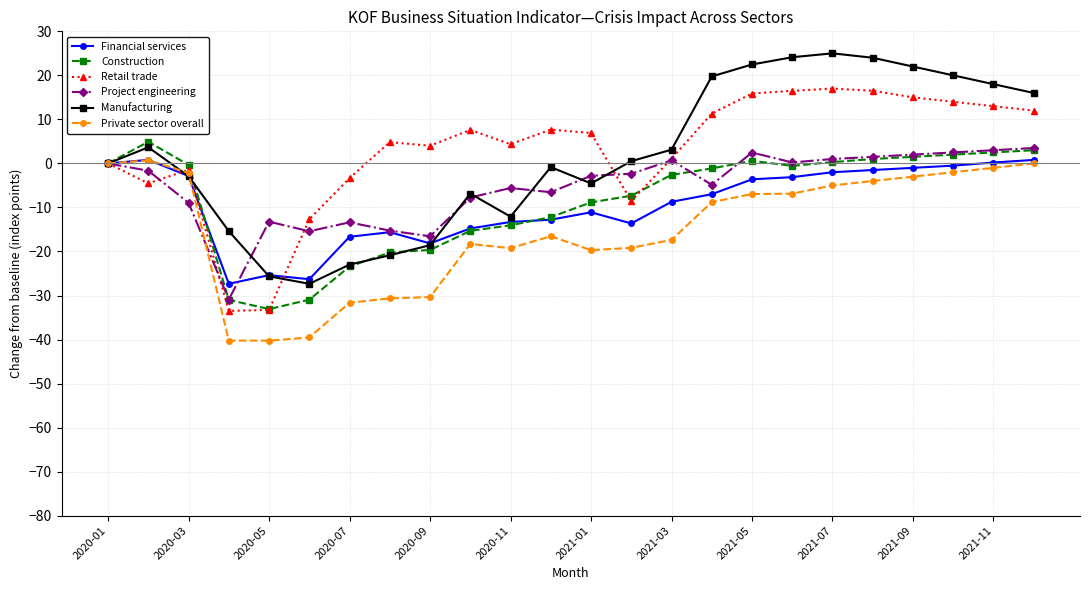

What is the value of the Private sector overall point at the 11th from the left?

-19.2